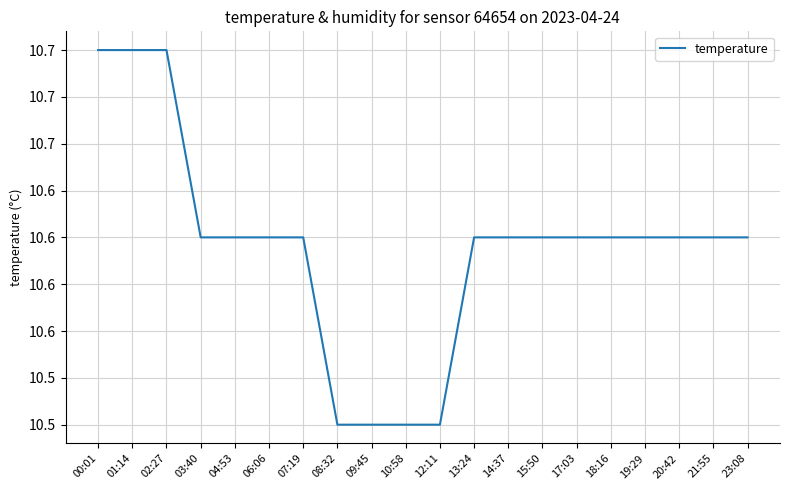

The chart shows a value of 10.6 at 03:40. True or false?

True